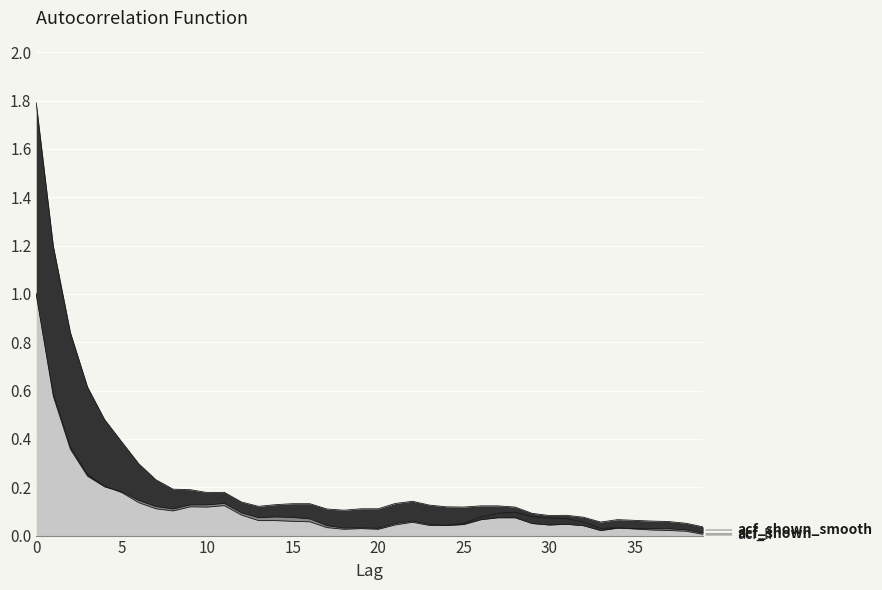

The value at 37 is 0.0. True or false?

False